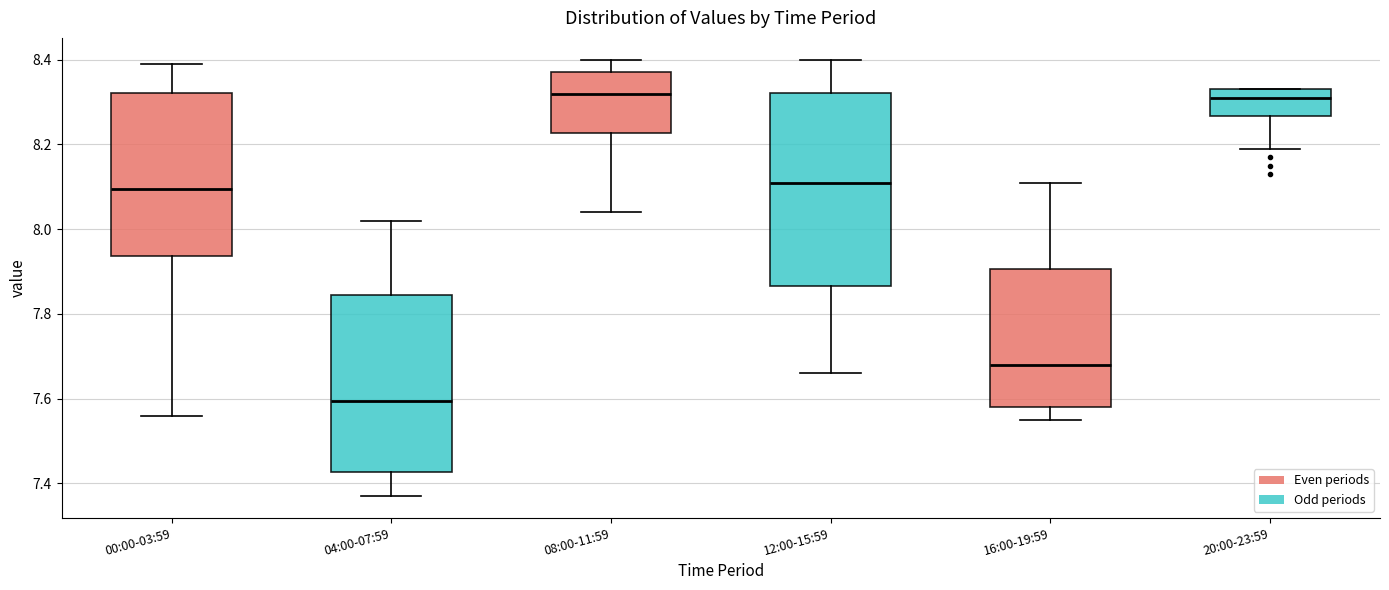

Reading left to right, read every box against the y-axis: the position of its median line, the range the box covers, and the ends of its whiskers. The values are not printed on the chart, so give them approximately, as read against the axis.

00:00-03:59: median 8.10, box 7.94 to 8.32, whiskers 7.56 to 8.40
04:00-07:59: median 7.60, box 7.42 to 7.84, whiskers 7.38 to 8.02
08:00-11:59: median 8.32, box 8.22 to 8.38, whiskers 8.04 to 8.40
12:00-15:59: median 8.12, box 7.86 to 8.32, whiskers 7.66 to 8.40
16:00-19:59: median 7.68, box 7.58 to 7.90, whiskers 7.56 to 8.12
20:00-23:59: median 8.32, box 8.26 to 8.34, whiskers 8.20 to 8.34